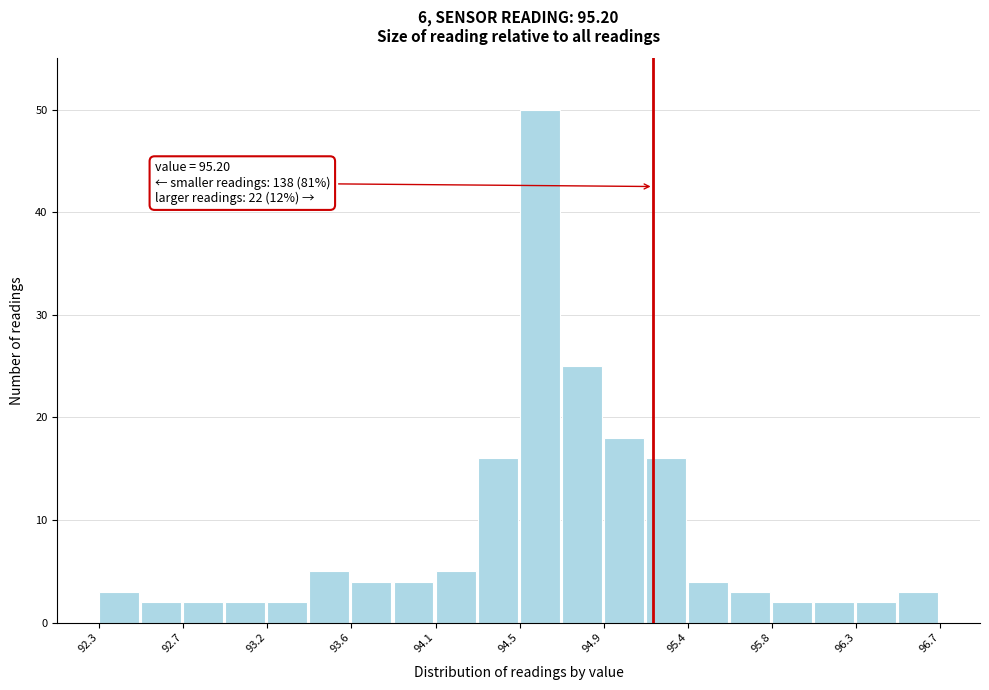

Over which range of the x-axis is the bar tallest?

94.50 to 94.72